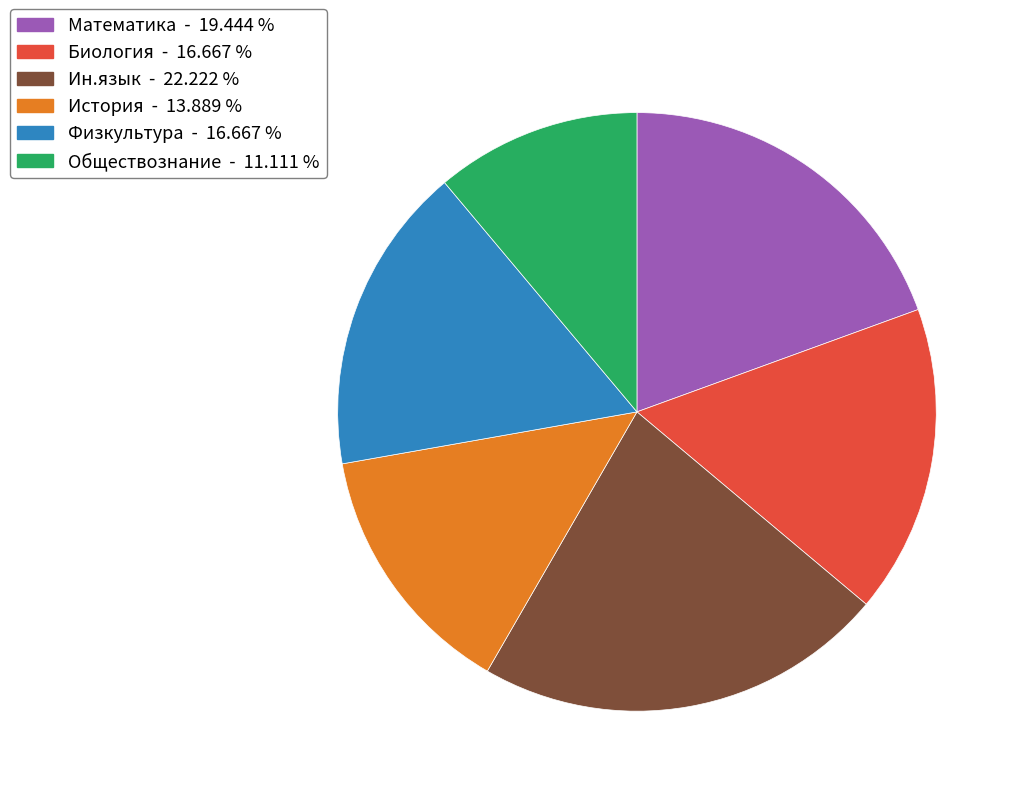

What is the smallest slice in the pie chart?

Обществознание